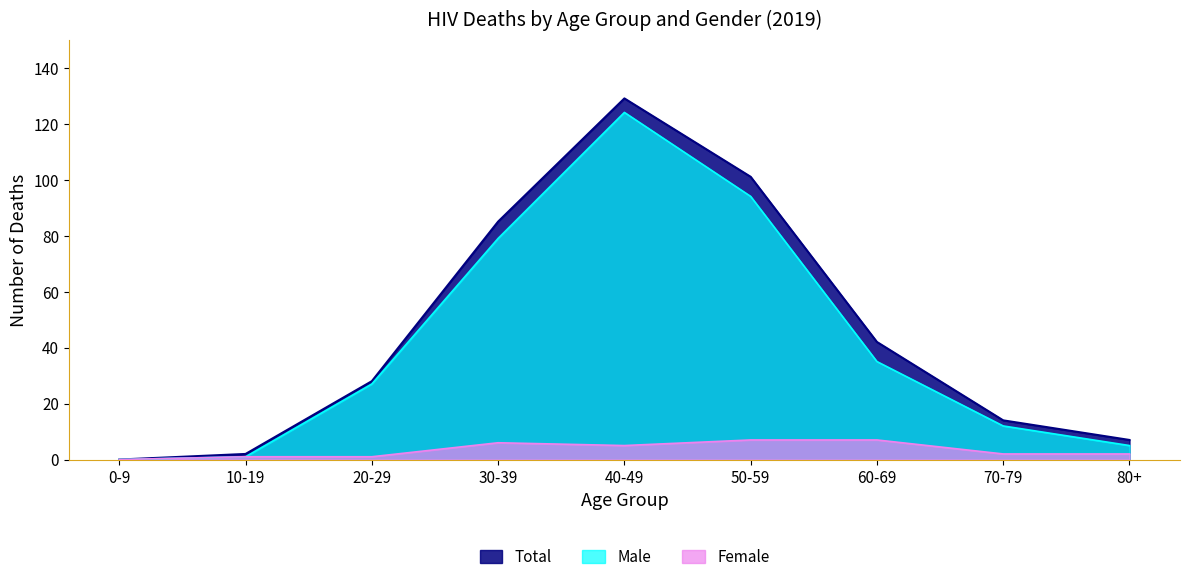

What is the approximate value of Male at 30-39?

79